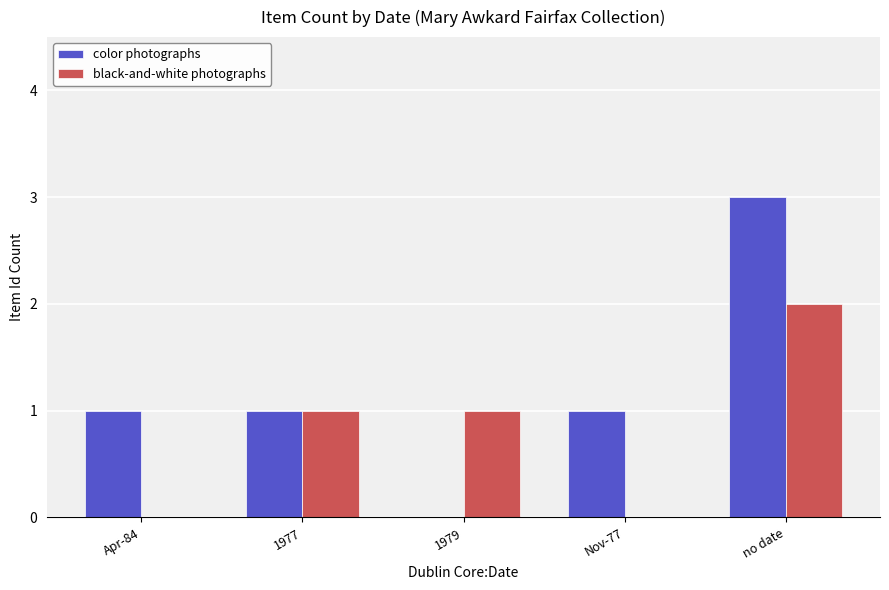

Reading left to right, extract all data points from this chart.

color photographs: 1	1	0	1	3
black-and-white photographs: 0	1	1	0	2